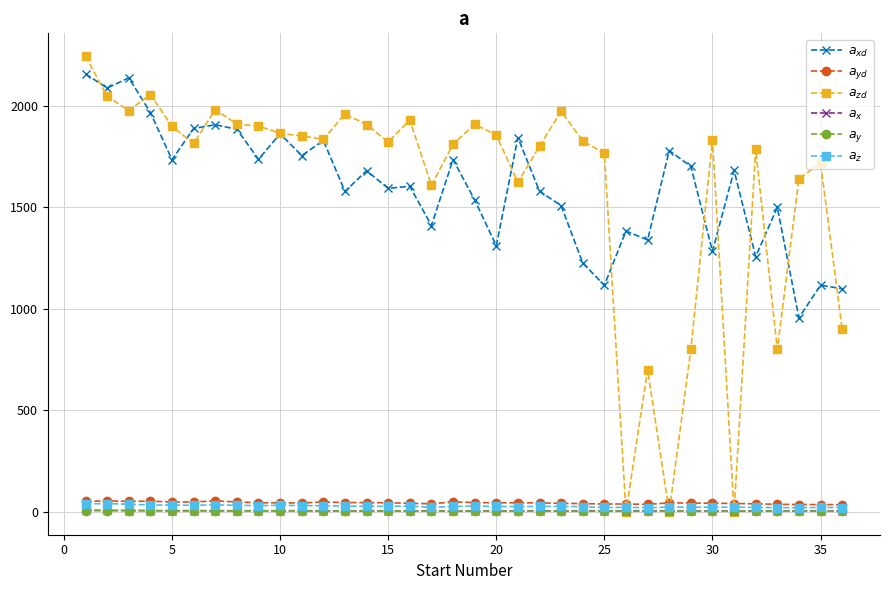

What are all the series names shown in the legend?

$a_{xd}$, $a_{yd}$, $a_{zd}$, $a_{x}$, $a_{y}$, $a_{z}$